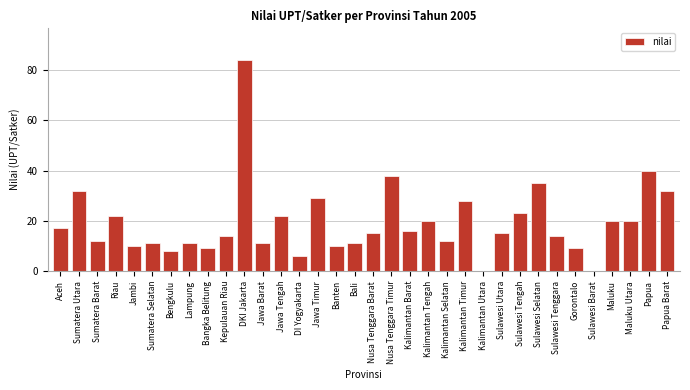

What is the sum of all values?

656